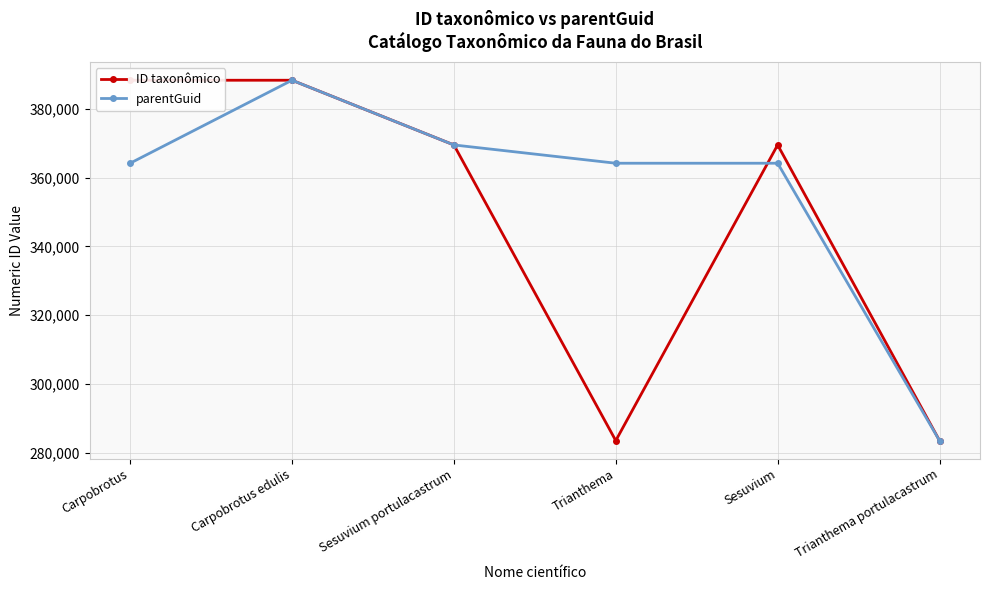

What is the minimum value shown in the chart?

283545